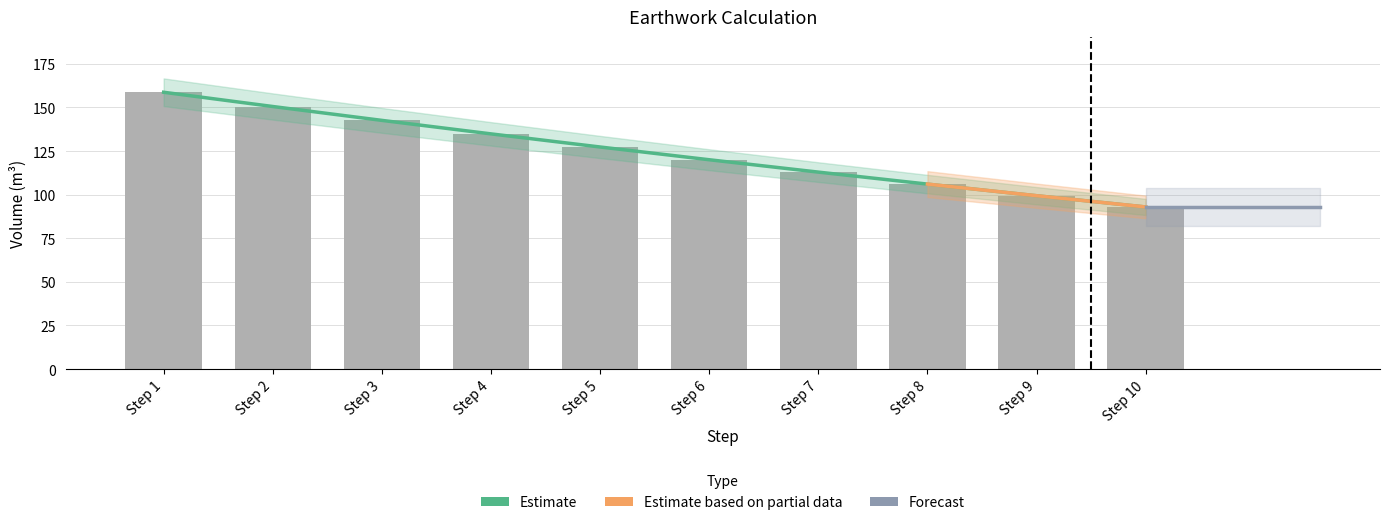

Which has a higher value, Step 7 or Step 10?

Step 7